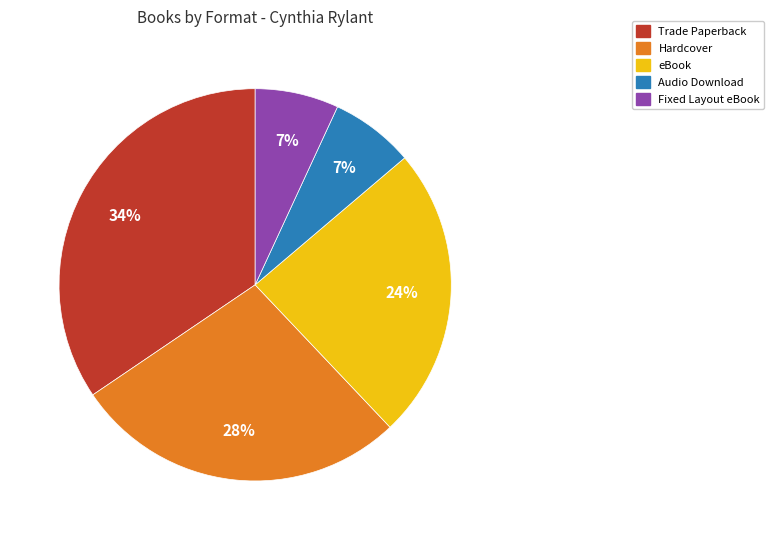

Which category has the biggest portion of the pie?

Trade Paperback